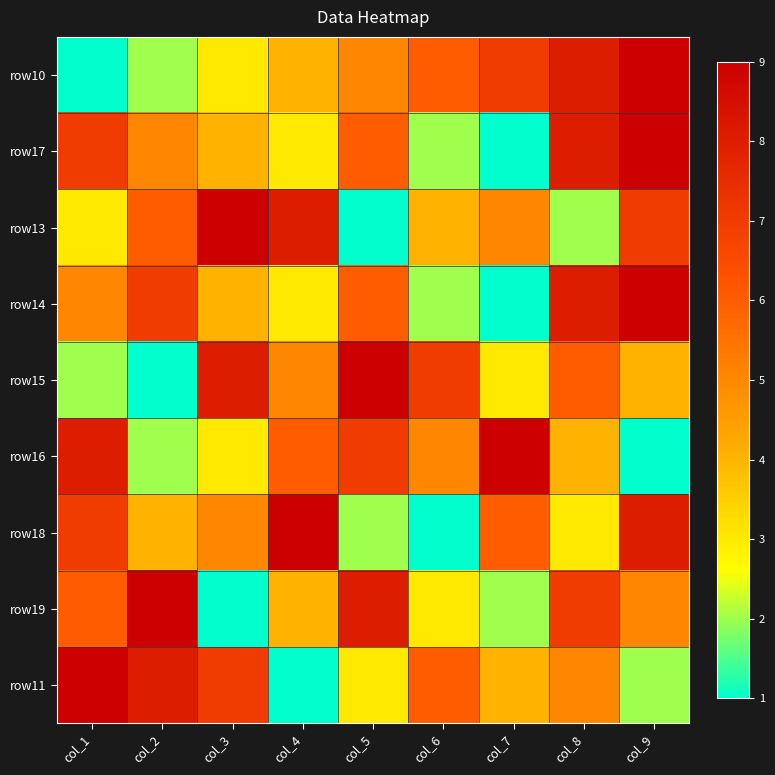

Which label corresponds to the largest value in the chart?

col_9